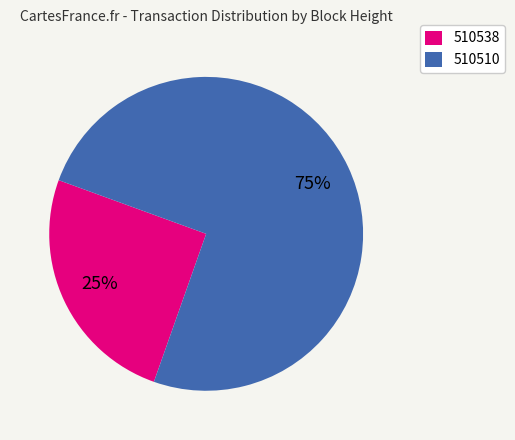

Which has a higher value, 510510 or 510538?

510510